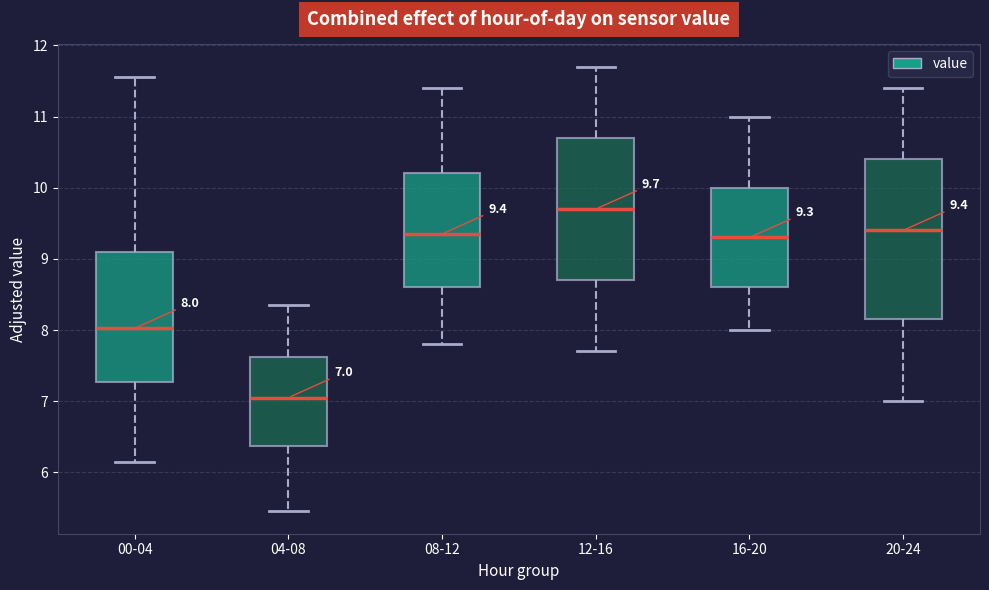

Which box's median line is the highest?

12-16